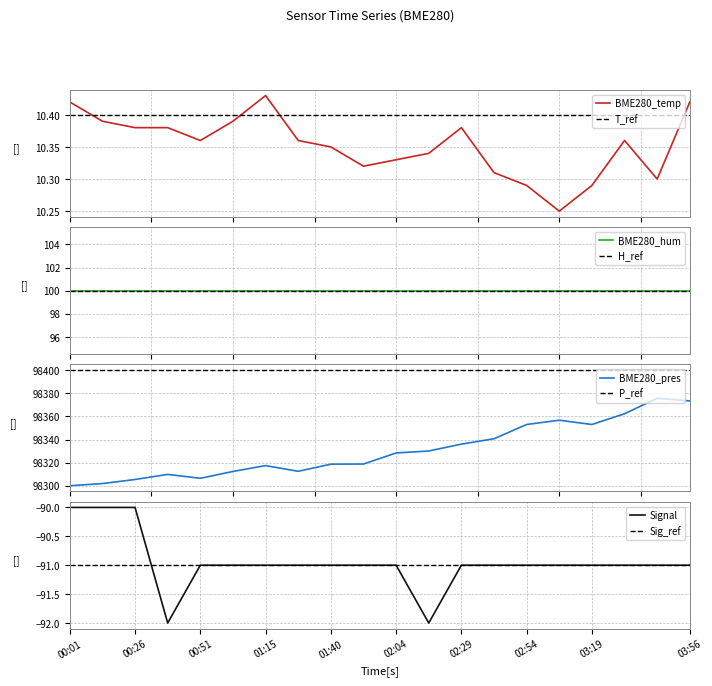

What is the lowest value of the BME280_pres series?

98300.1